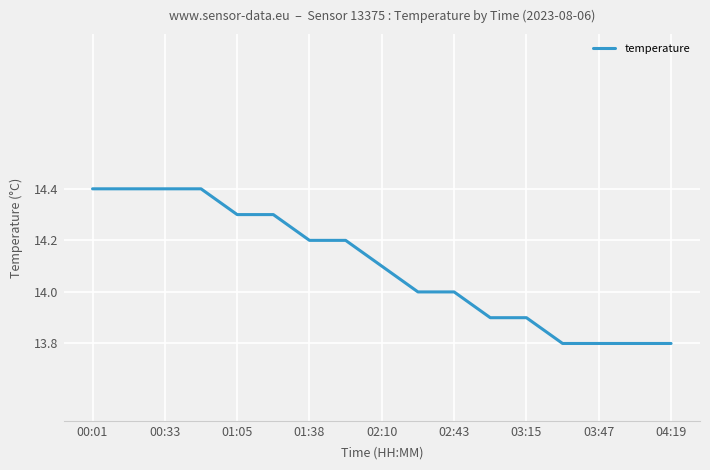

Count the number of data series in this chart.

1